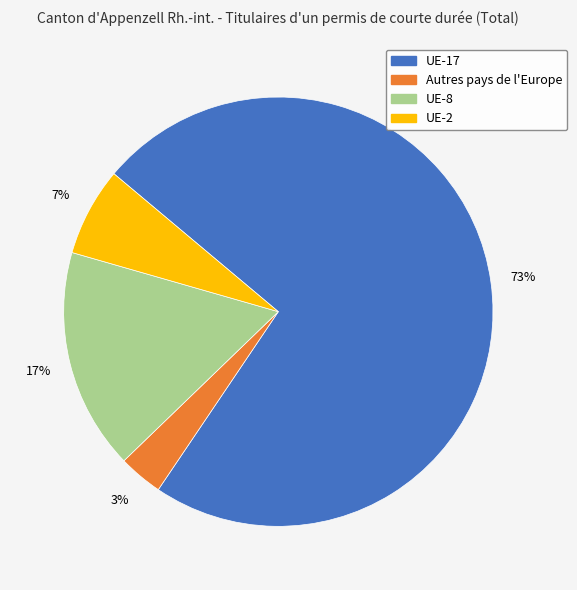

Is there a majority slice in this chart?

Yes